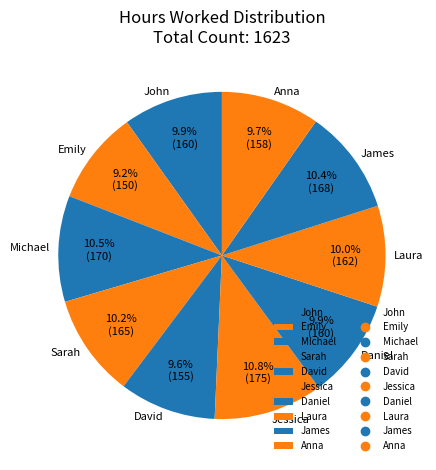

To the nearest percent, what portion does Sarah represent?

10%